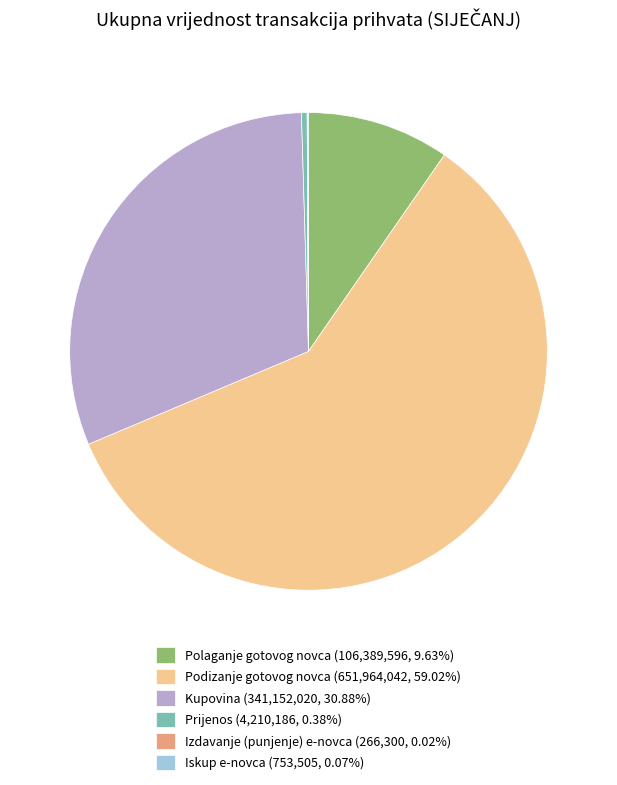

Does Podizanje gotovog novca account for over 50% of the chart?

Yes